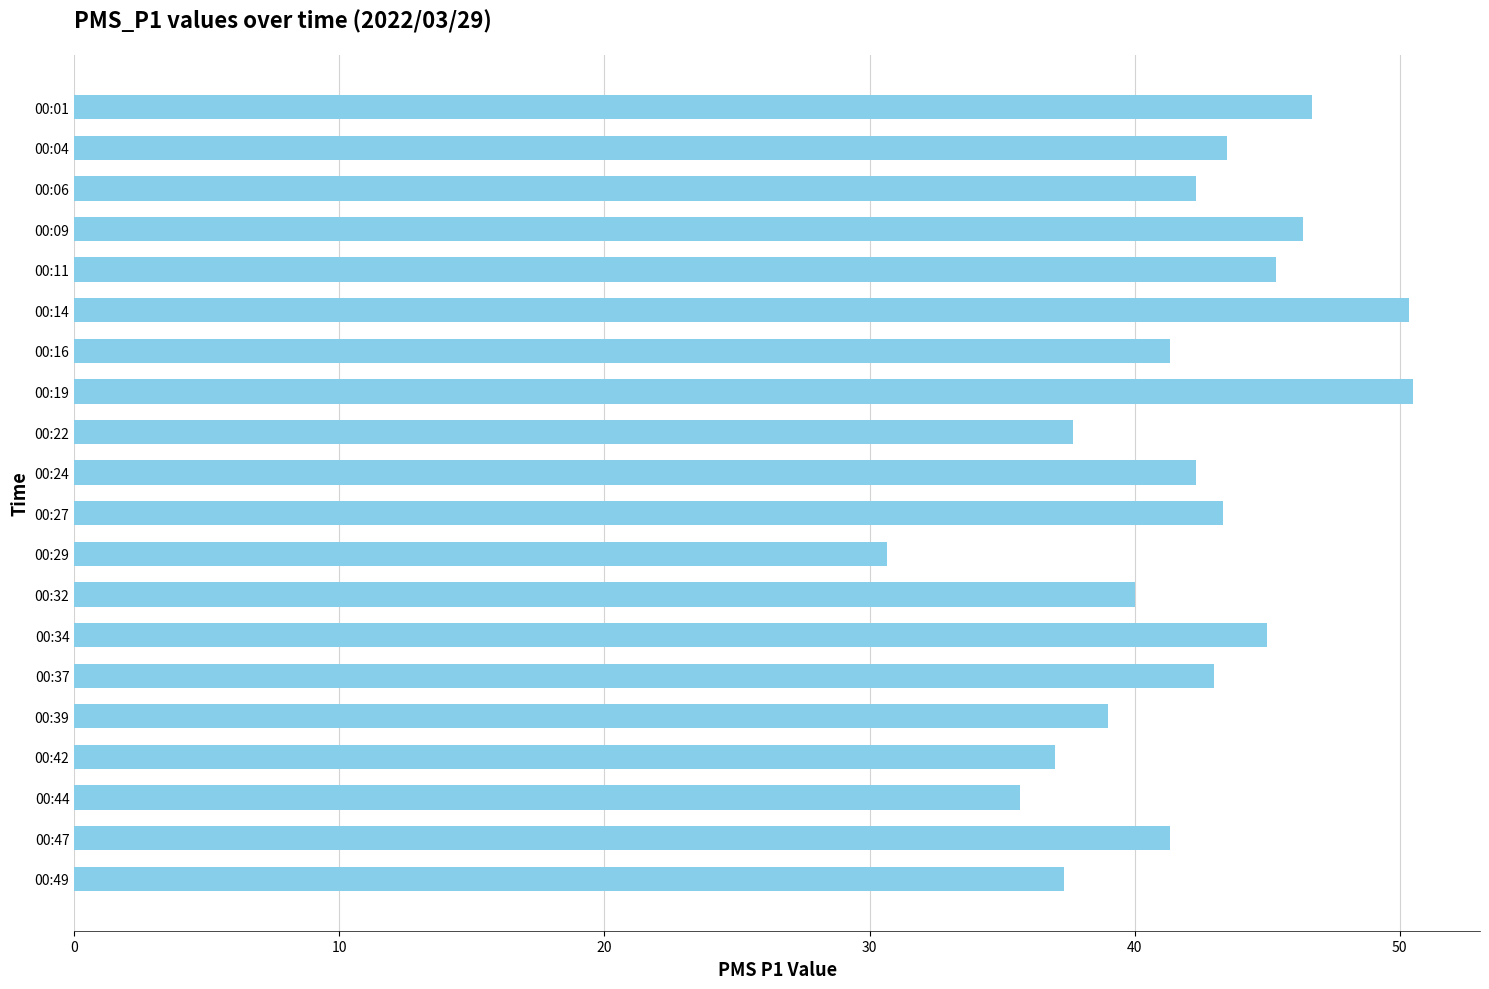

What is the change in value from 00:11 to 00:42?

-8.3